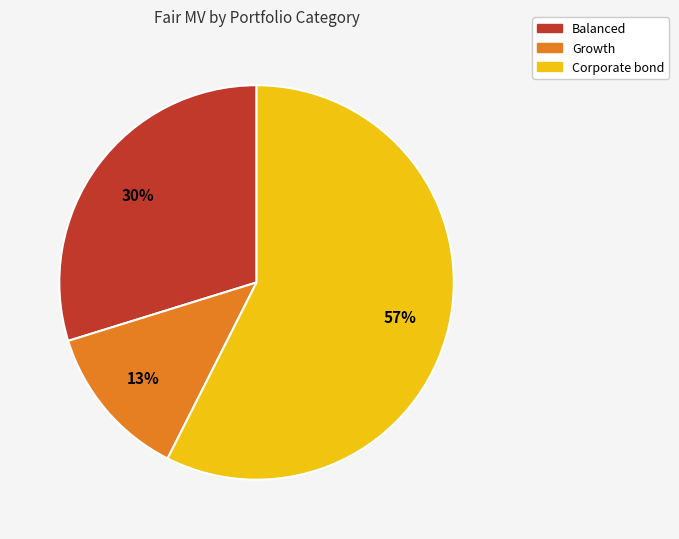

To the nearest percent, what is the combined percentage of Growth and Corporate bond?

70%